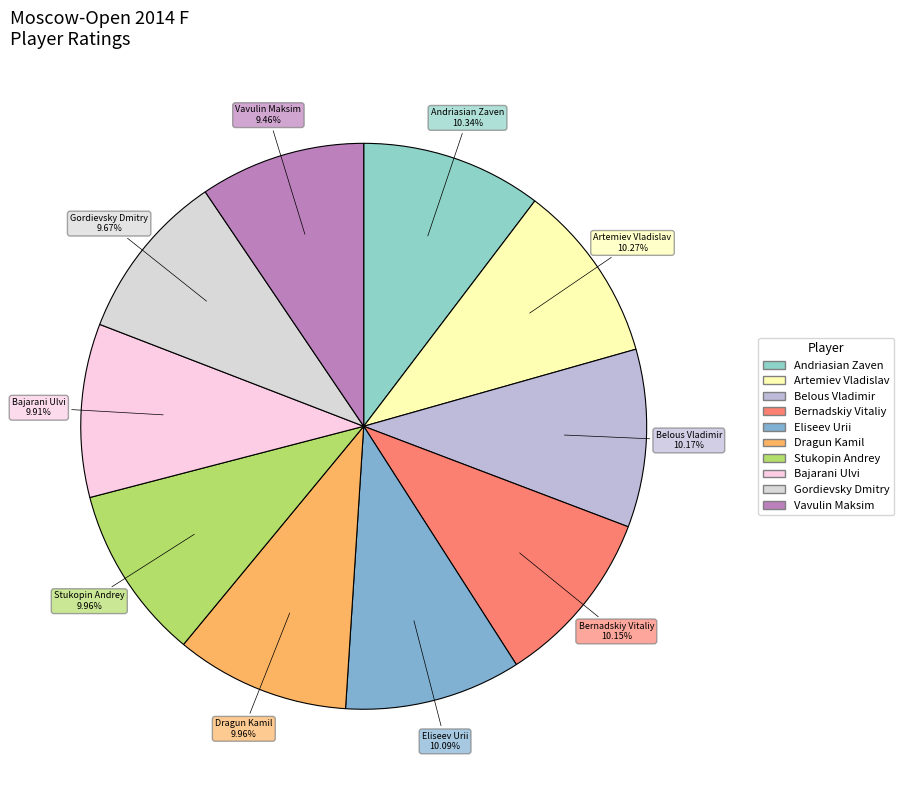

How many slices are in this pie chart?

10